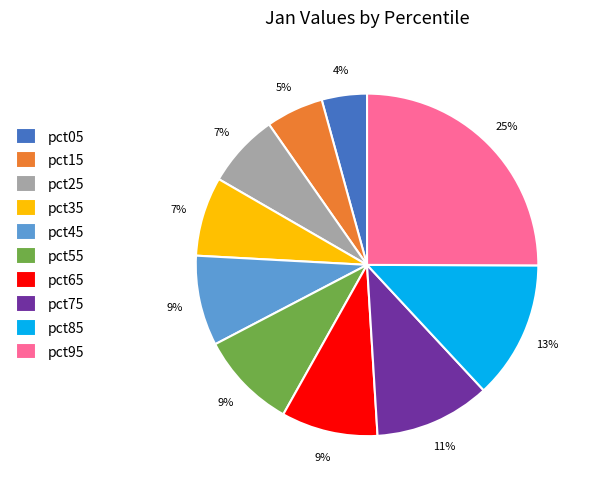

To the nearest percent, what portion does pct95 represent?

25%